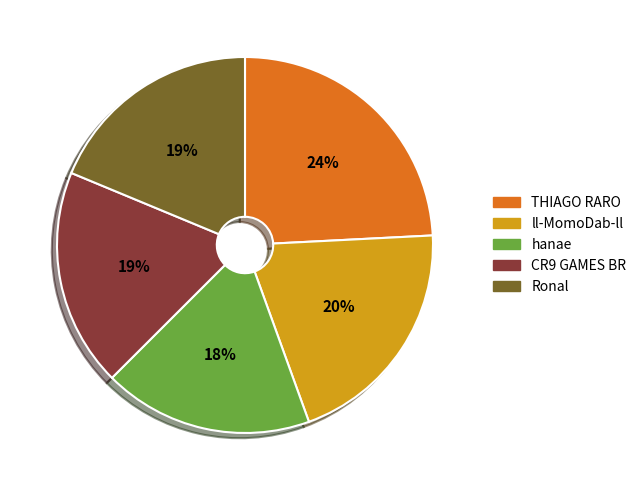

To the nearest percent, what is the average slice percentage?

20%